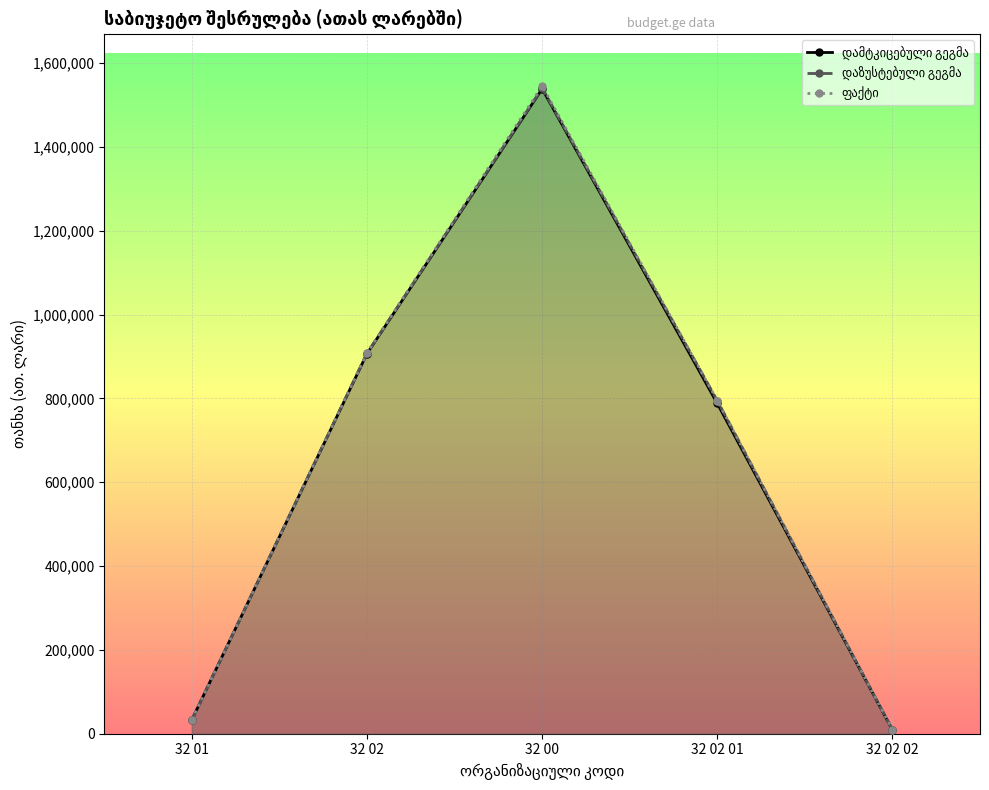

What is the value of the დამტკიცებული გეგმა point at the 3rd from the left?

1538839.7